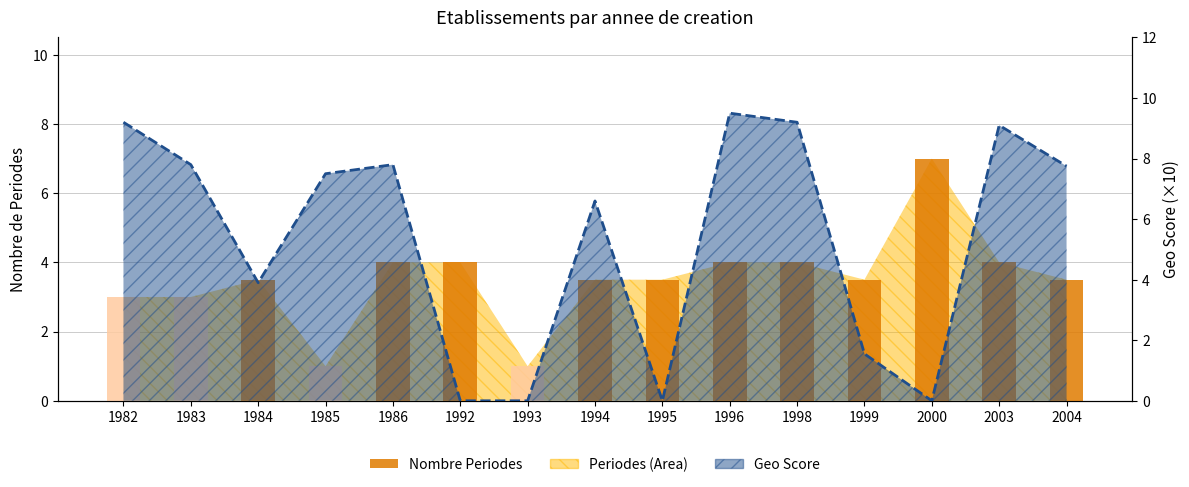

What is the average value?

3.5